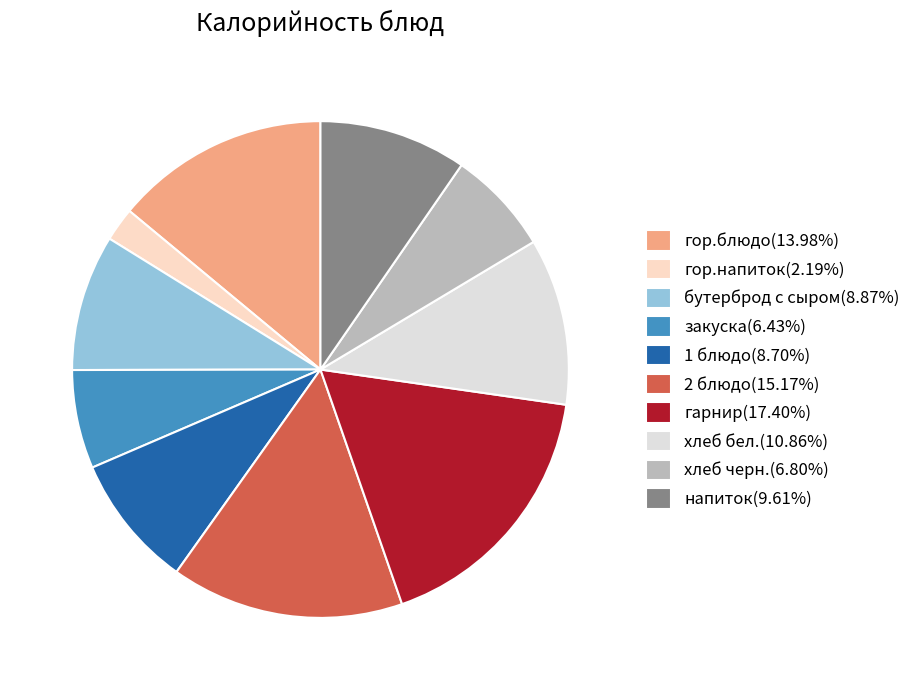

Is it true that 2 блюдо is 28% of the pie?

False